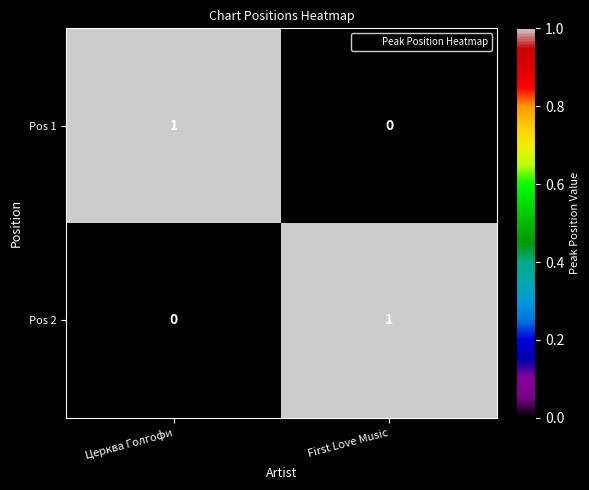

List the labels in order of Pos 2 value, smallest first.

Церква Голгофи, First Love Music